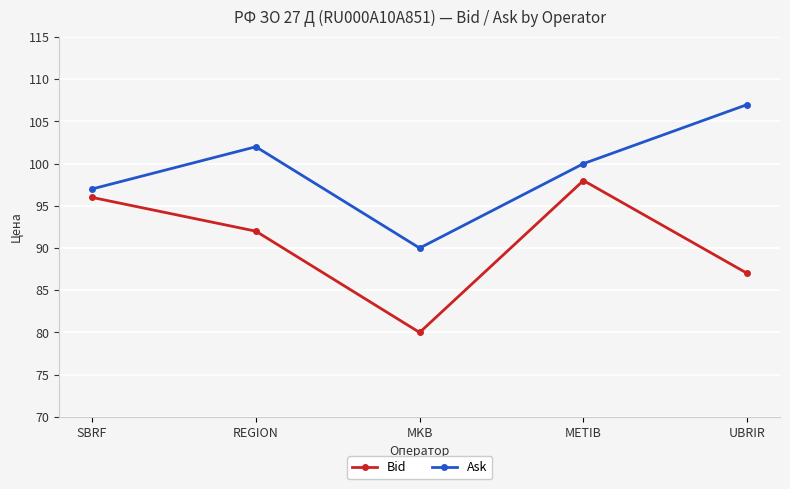

Does the chart have visible grid lines?

Yes